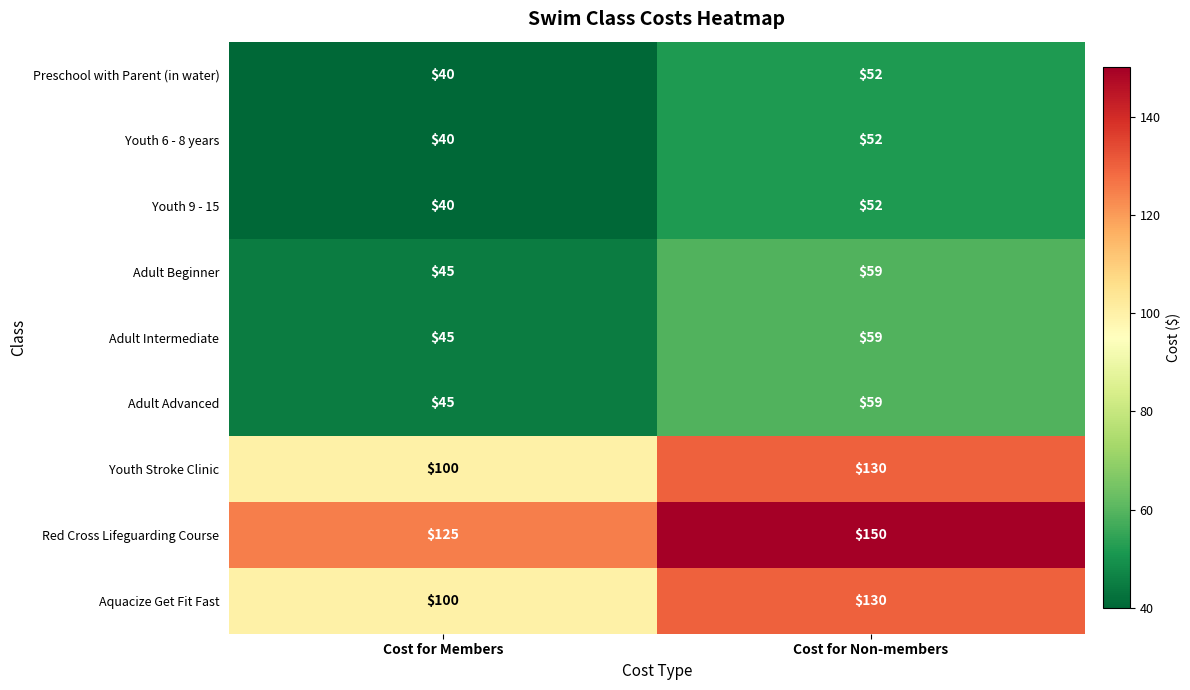

At which label is Adult Advanced closest to 52?

Cost for Members